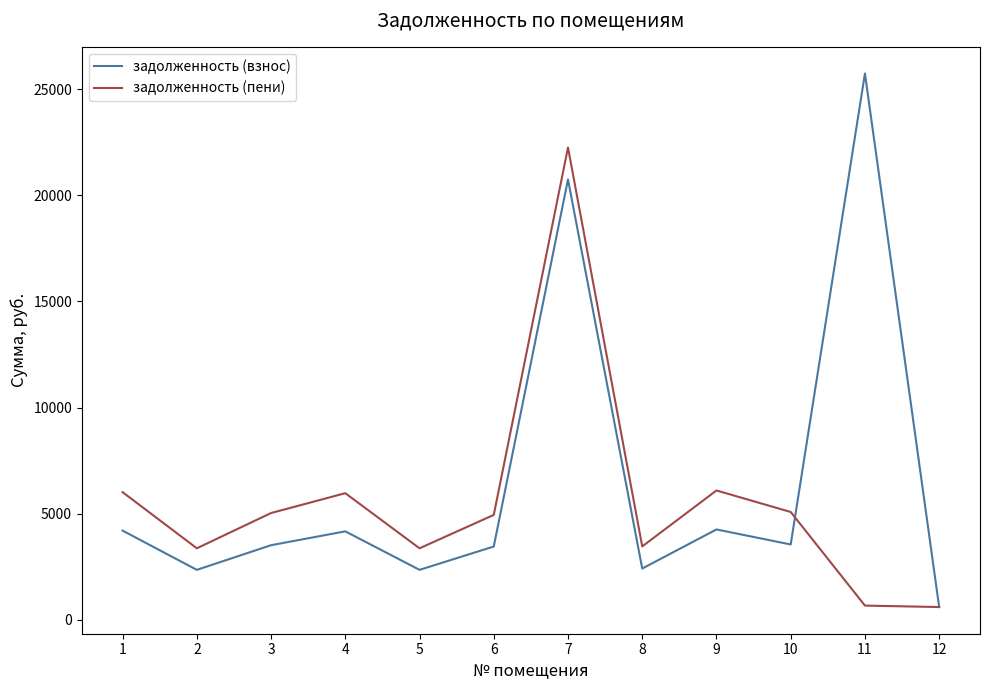

At which category does задолженность (пени) reach its first local valley?

2